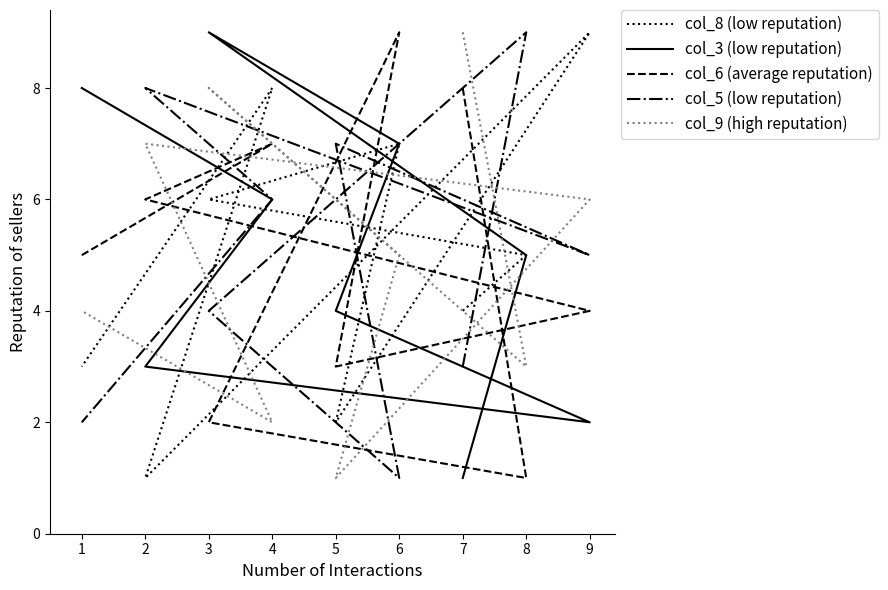

What is the spread (max minus min) of values at 3?

7